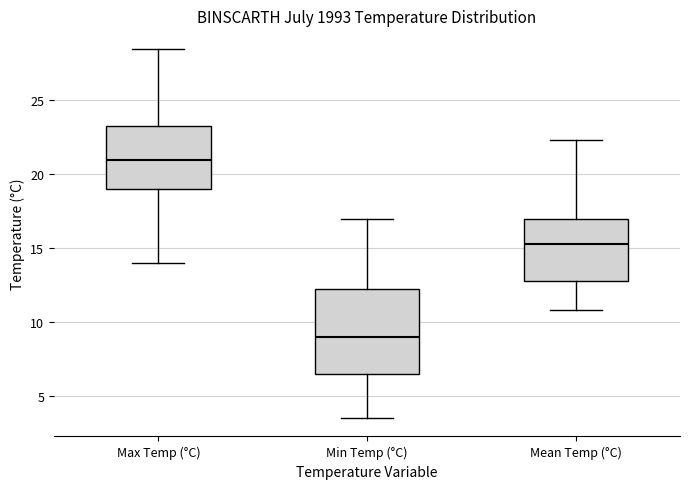

Which box's median line is the highest?

Max Temp (°C)